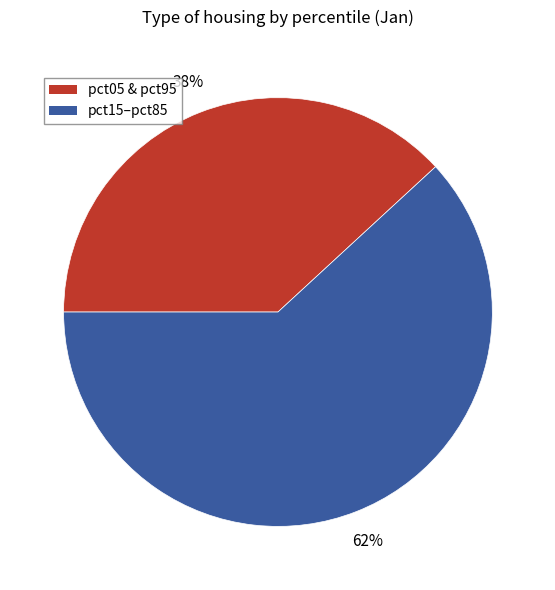

Does any single category account for the majority?

Yes